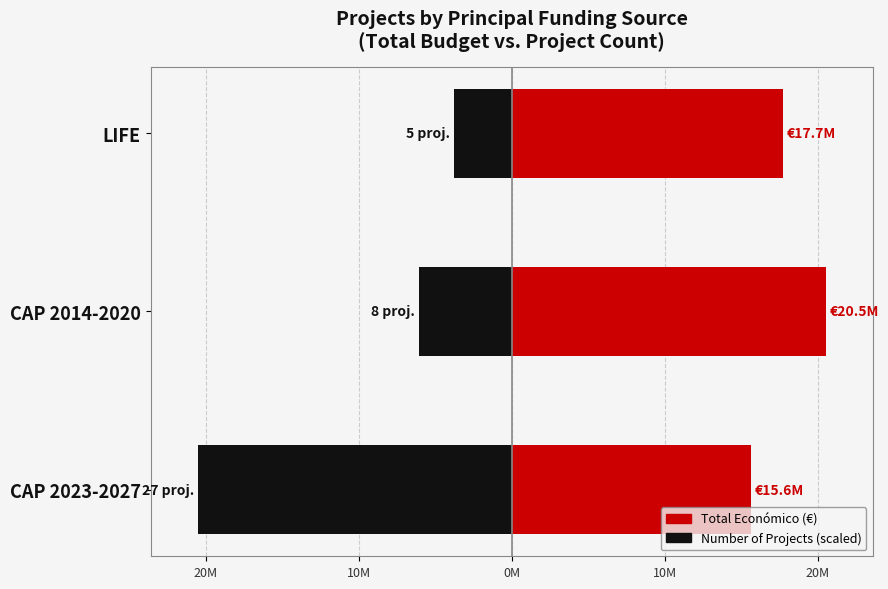

How many groups of bars are there?

3